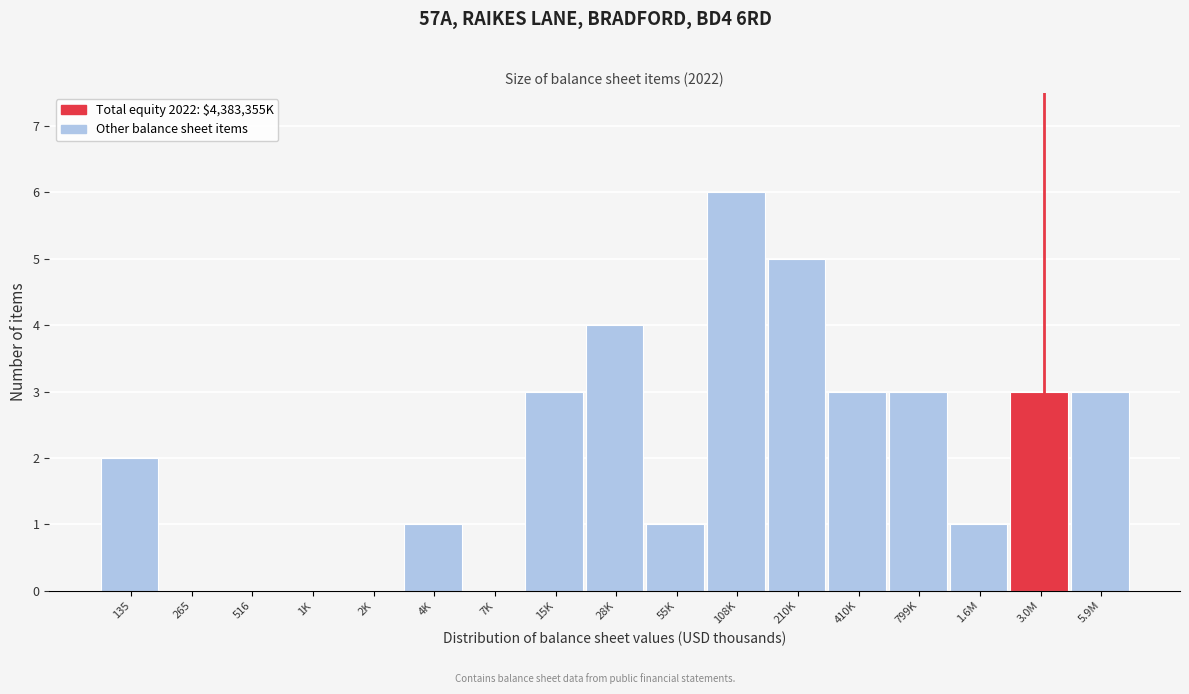

Reading left to right, extract all data points from this chart.

135=2	265=0	516=0	1K=0	2K=0	4K=1	7K=0	15K=3	28K=4	55K=1	108K=6	210K=5	410K=3	799K=3	1.6M=1	3.0M=3	5.9M=3